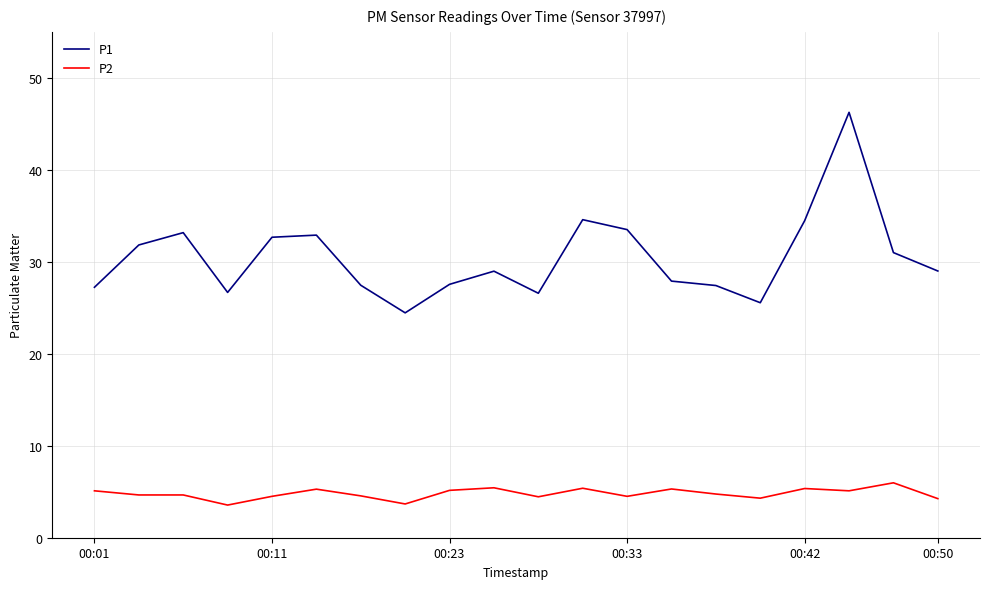

Which series has the largest total across all categories?

P1